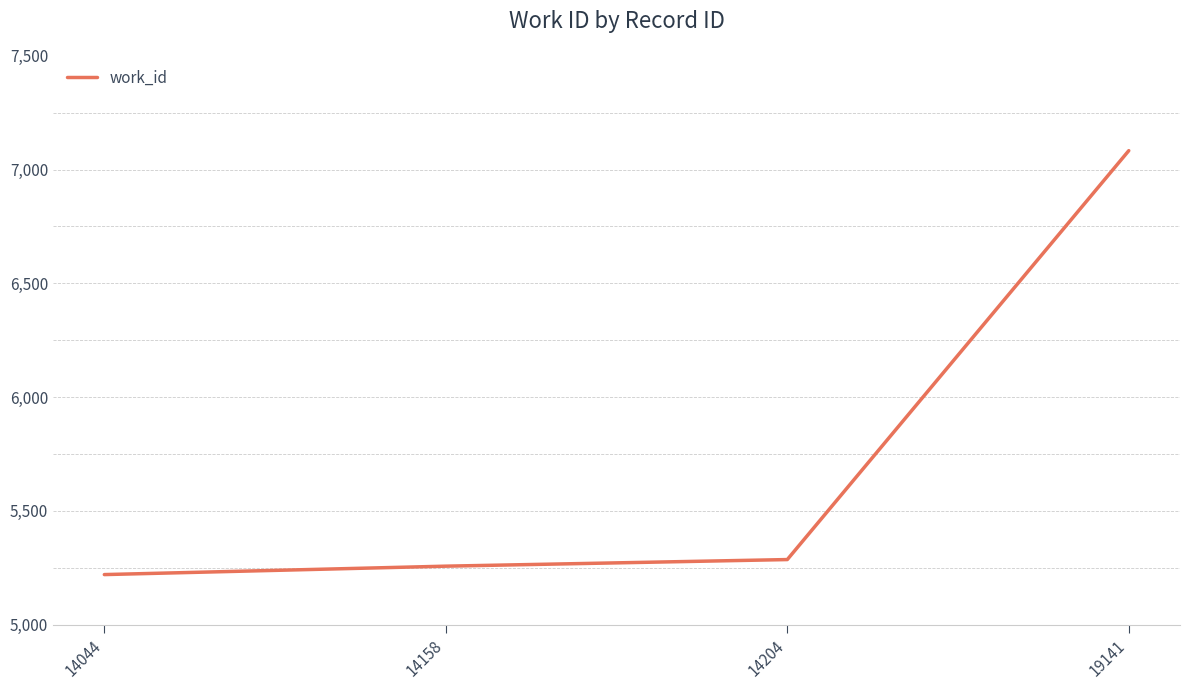

The chart shows a value of 3614 at 19141. True or false?

False